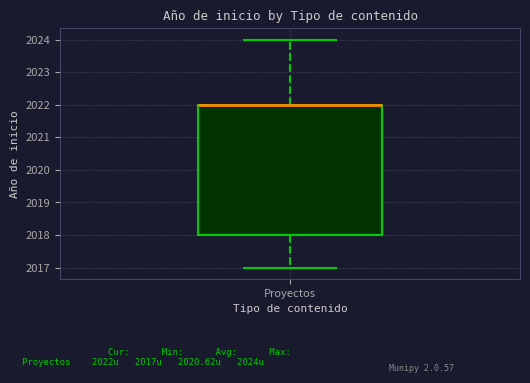

Transcribe this box plot: give where the median line is, the range the box spans, and where the two whiskers end, as read against the y-axis. The values are not printed on the chart, so give them approximately, as read against the axis.

median 2022 (drawn on the box's upper edge), box 2018 to 2022, whiskers 2017 to 2024